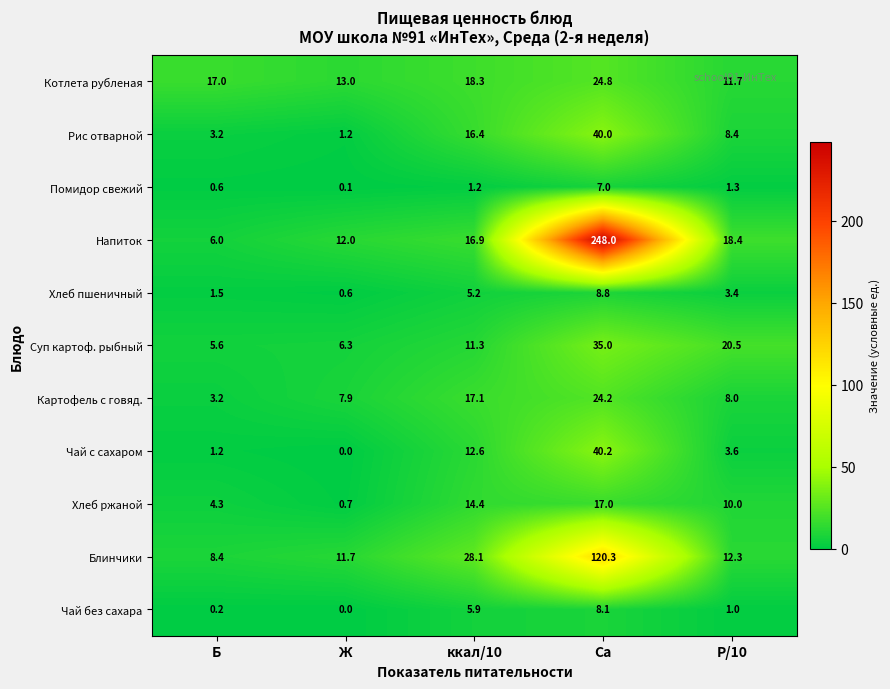

Count the number of data series in this chart.

11